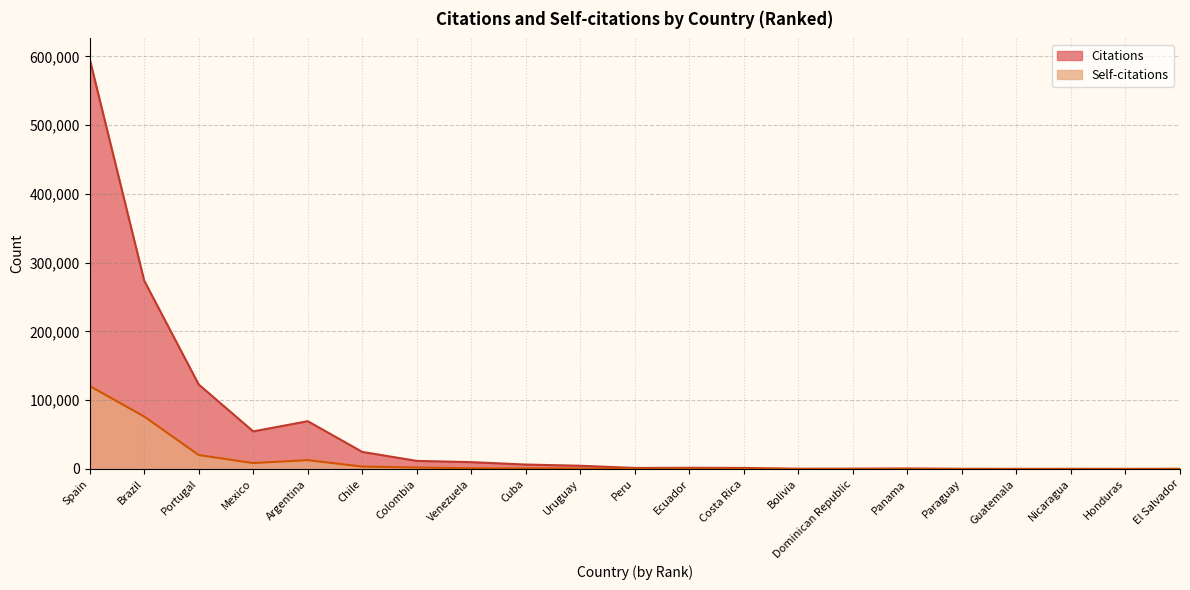

What is the label of the 17th point from the left?

Paraguay